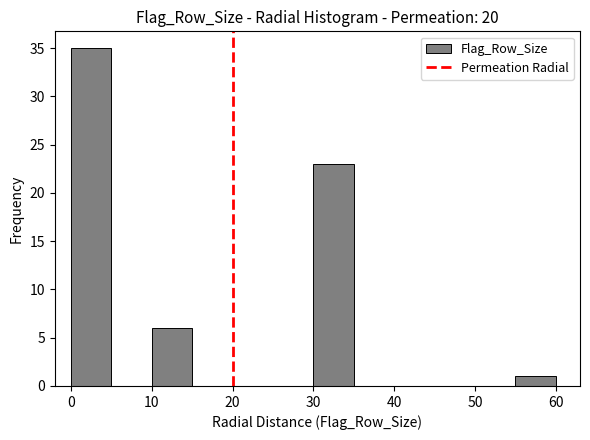

Reading left to right, transcribe this chart: for each bar, give the range it covers on the x-axis and its height. The values are not printed on the chart, so give them approximately, as read against the axis.

0 to 5: 35
5 to 10: 0
10 to 15: 6
15 to 20: 0
20 to 25: 0
25 to 30: 0
30 to 35: 23
35 to 40: 0
40 to 45: 0
45 to 50: 0
50 to 55: 0
55 to 60: 1